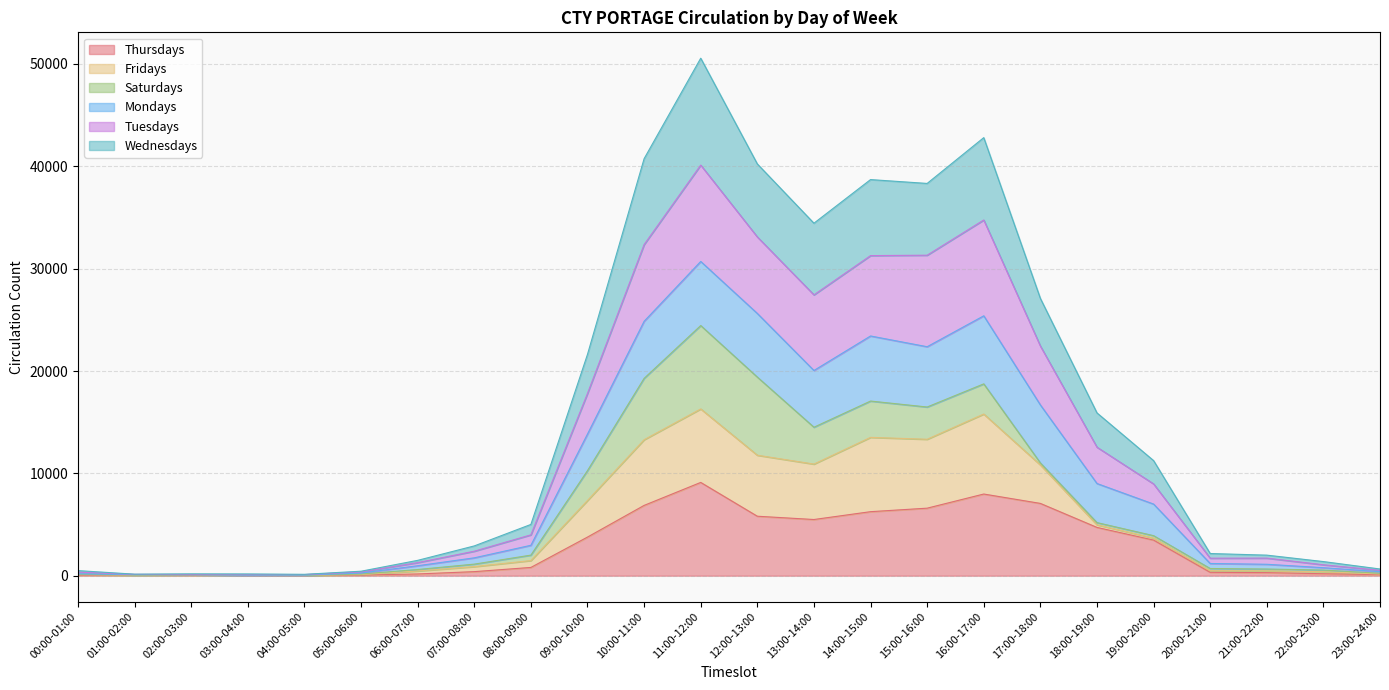

At which category is the sum across all series the highest?

11:00-12:00